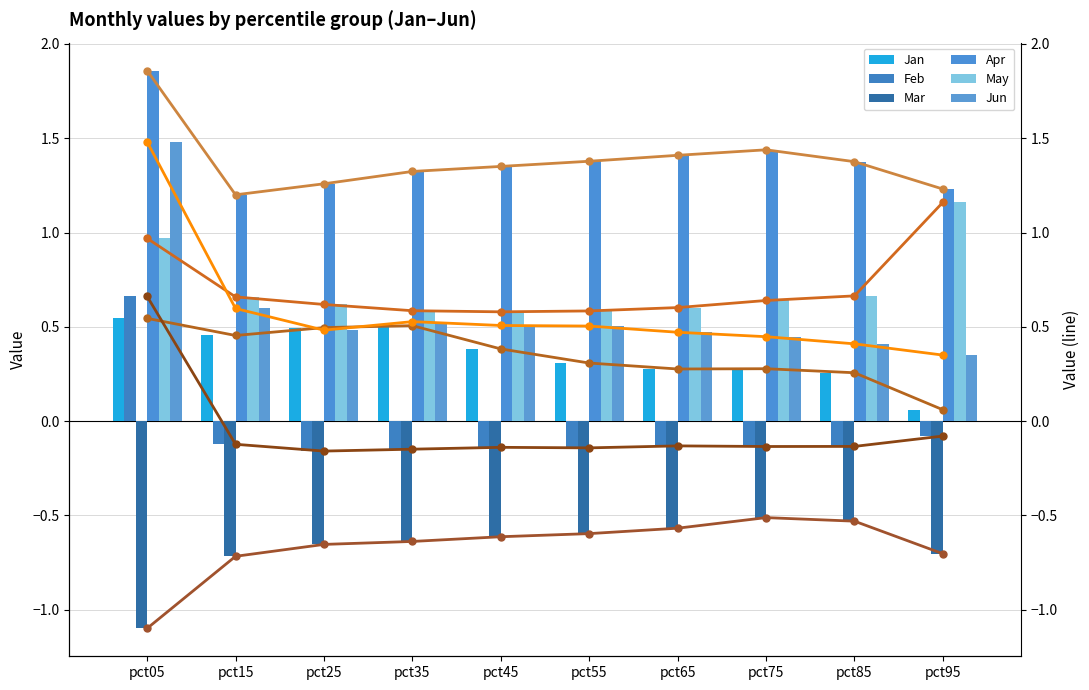

How many groups of bars are there?

10